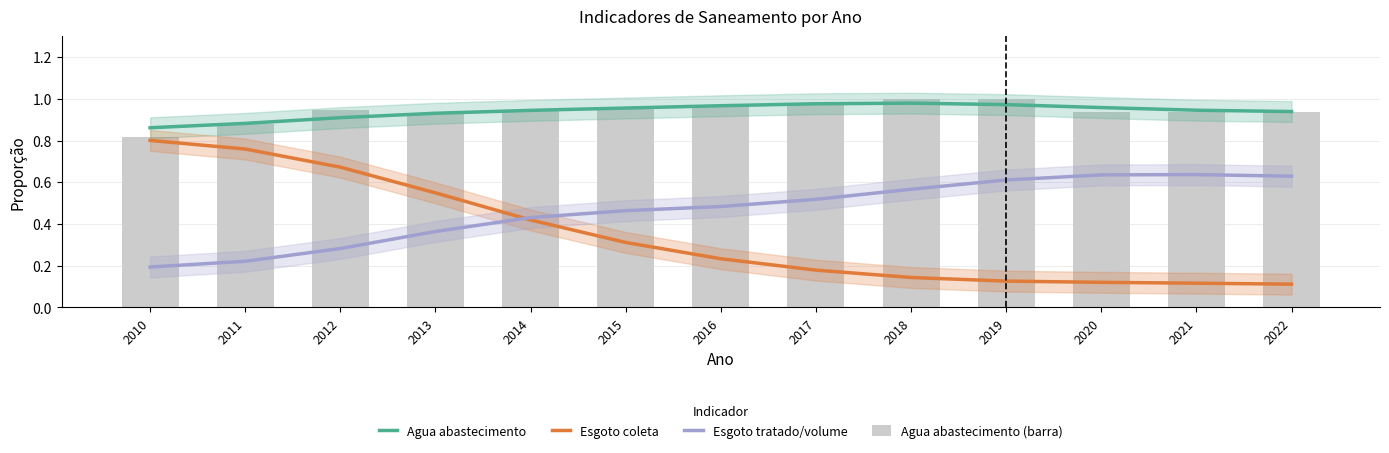

What is the value of the Agua abastecimento (barra) bar at the 6th from the left?

1.0